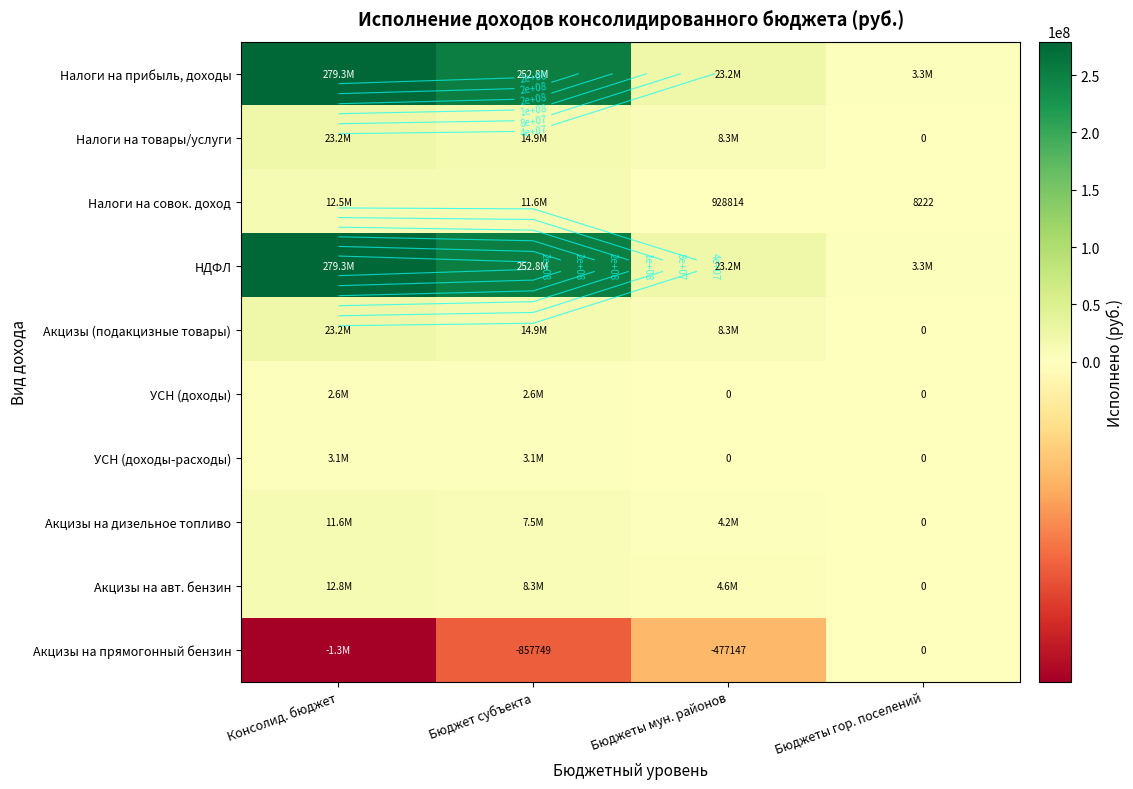

Which label corresponds to the smallest value in the chart?

Консолид. бюджет